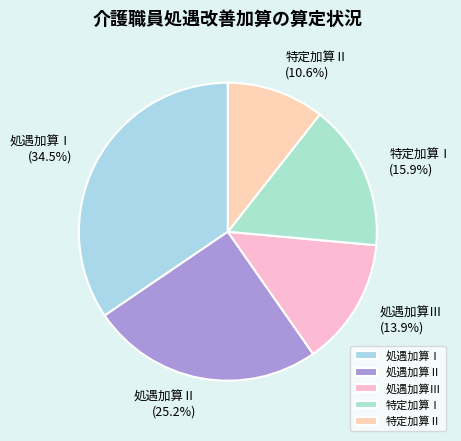

What is the ratio of the value at 処遇加算Ⅱ to the value at 処遇加算Ⅲ?

1.8